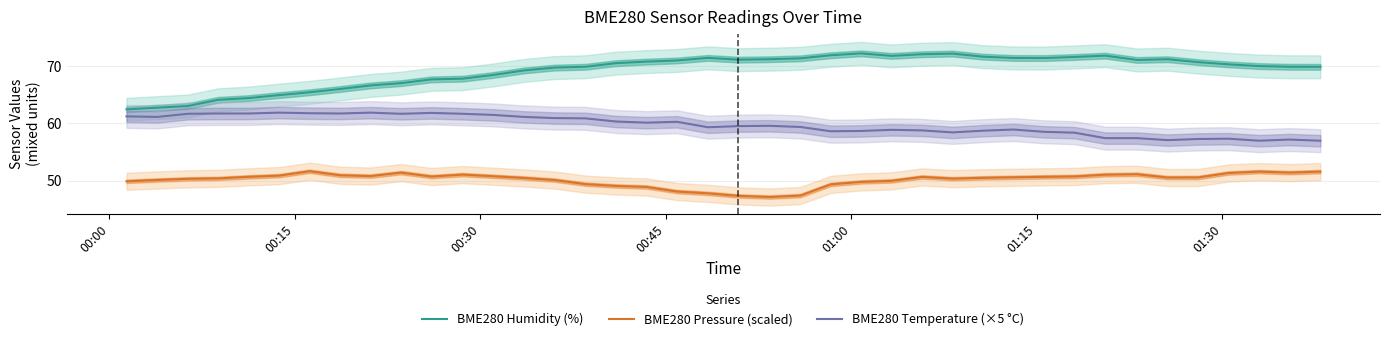

What is the minimum value for BME280 Humidity (%)?

62.4